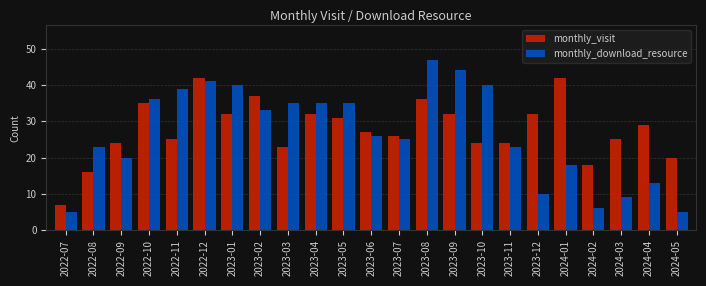

Which series has the widest spread of values?

monthly_download_resource